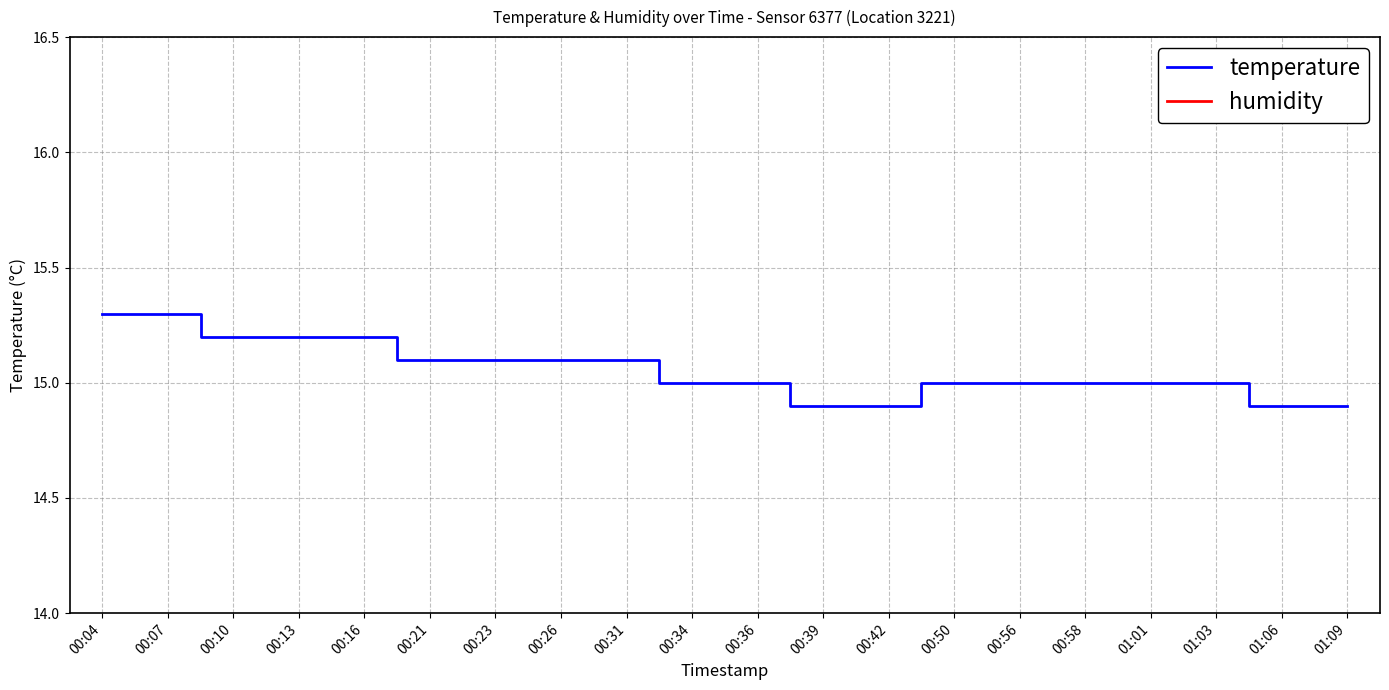

Is it true that humidity equals 25.7 at 00:16?

False